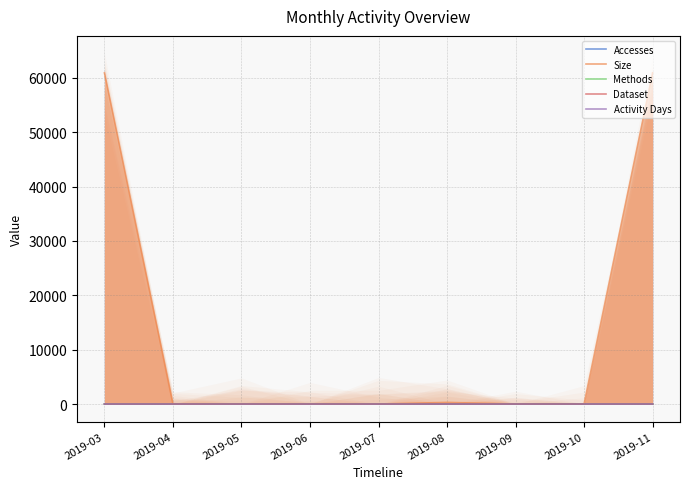

List the labels in order of Activity Days value, largest first.

2019-03, 2019-08, 2019-11, 2019-04, 2019-05, 2019-06, 2019-07, 2019-09, 2019-10